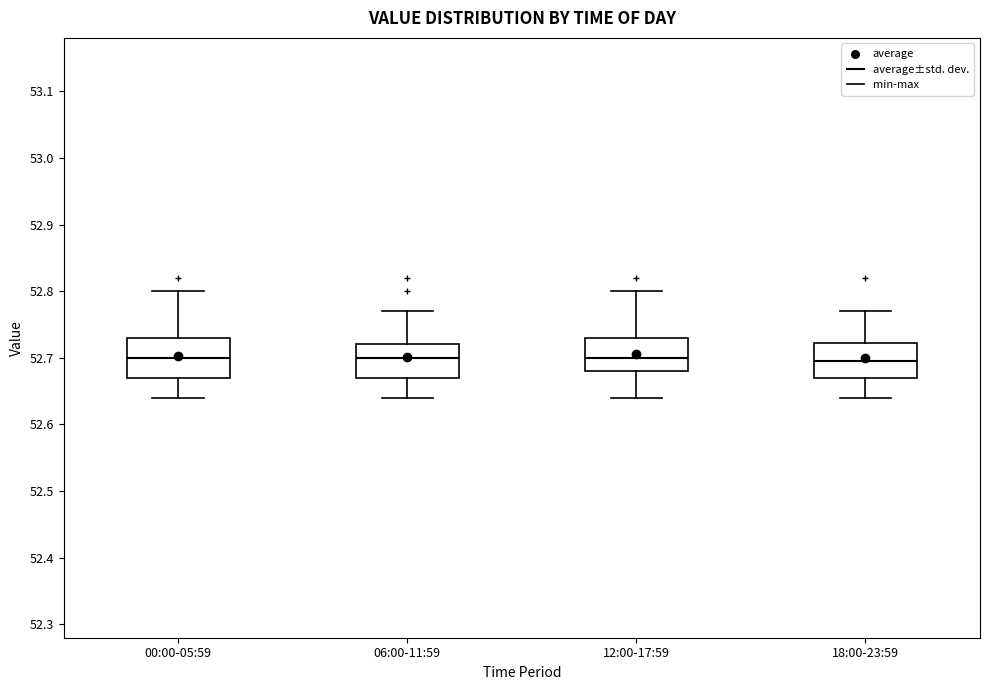

Where does the lower whisker of the box for 00:00-05:59 end on the y-axis? The values are not printed on the chart, so give them approximately, as read against the axis.

52.64